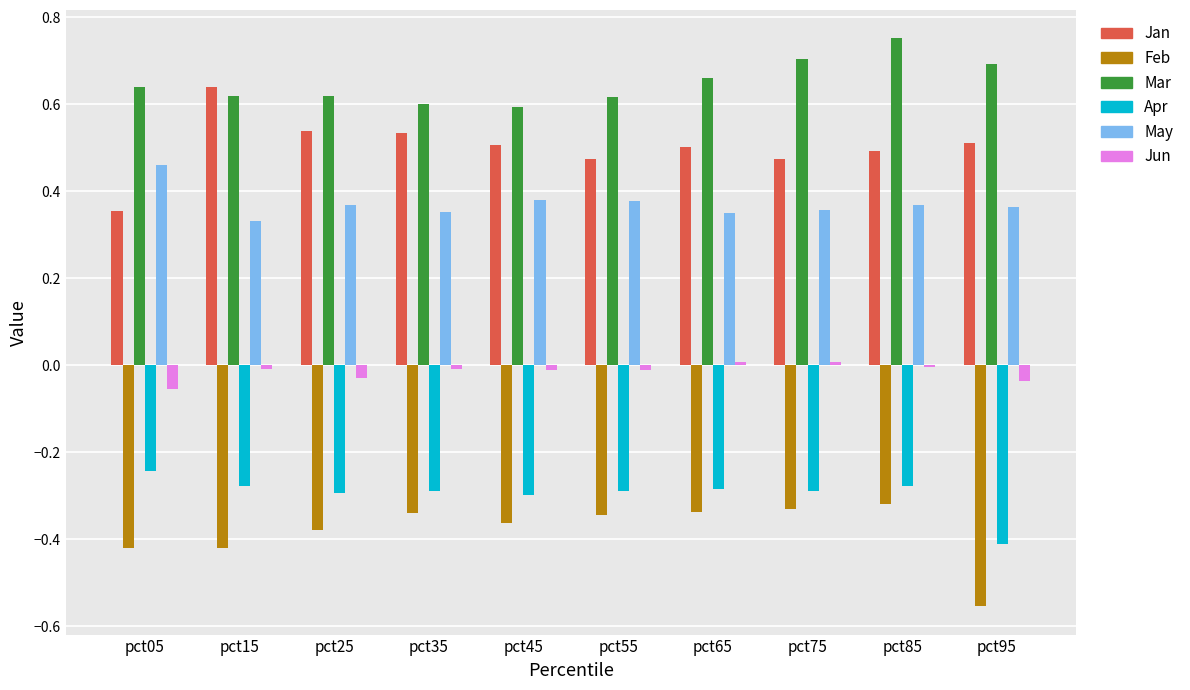

Which category has the highest value in the May series?

pct05